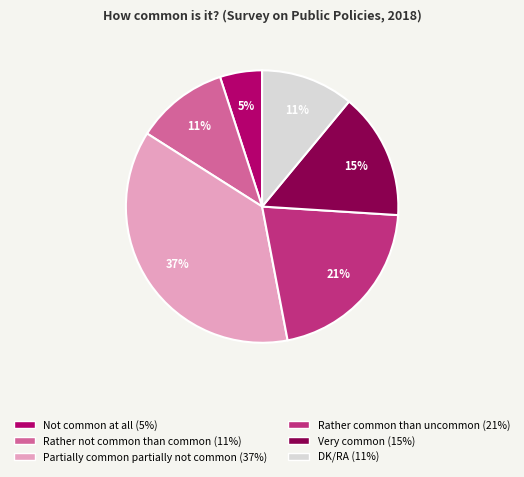

Does any single category account for the majority?

No